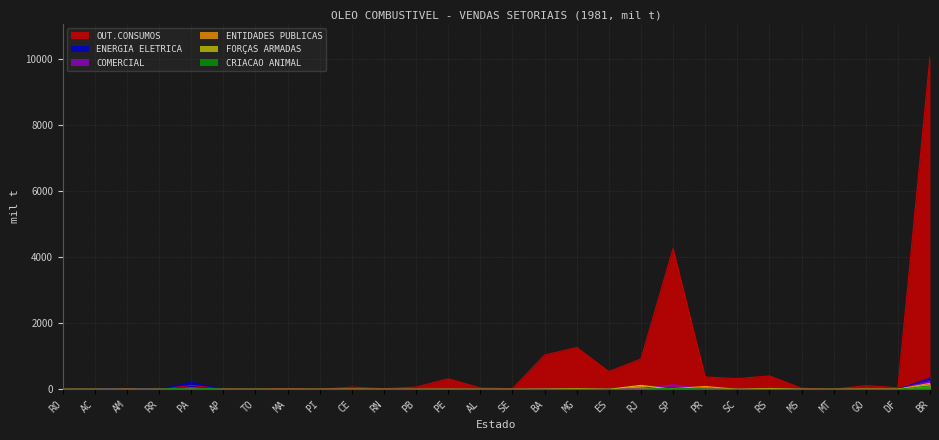

Where is ENERGIA ELETRICA nearest to the value 171?

PA